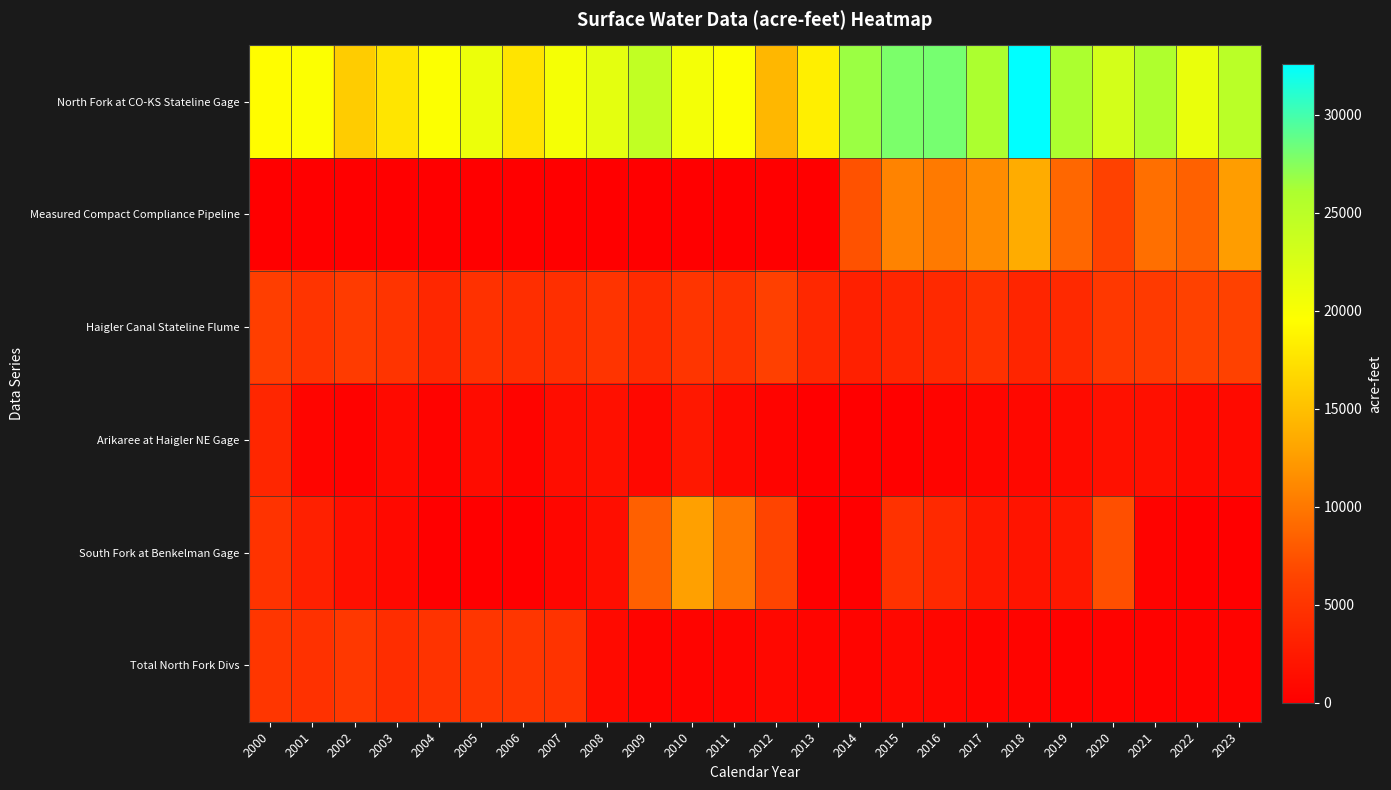

Which series has the largest total across all categories?

North Fork at CO-KS Stateline Gage